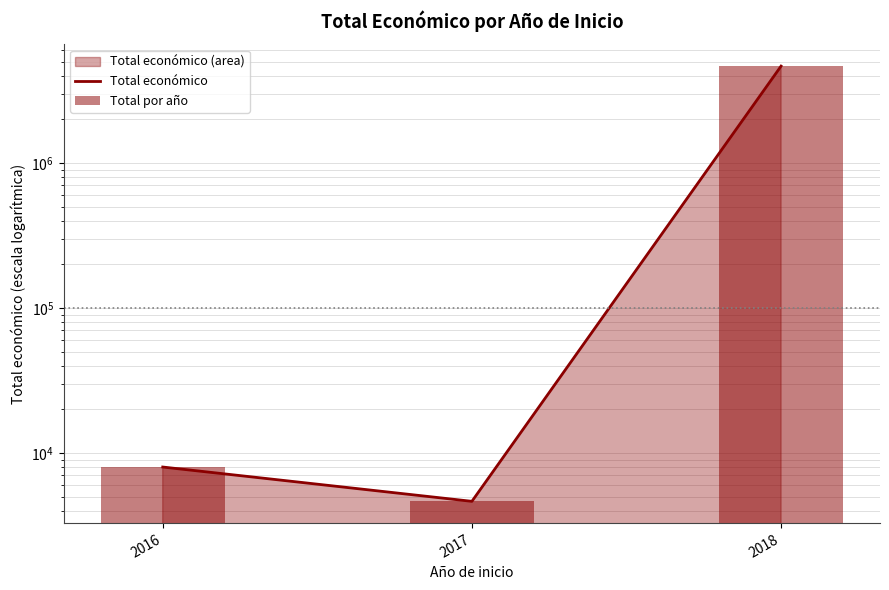

Reading right to left, list all the values displayed in this chart.

Total económico: 2018=4649374	2017=4640	2016=8000
Total por año: 2018=4649374	2017=4640	2016=8000